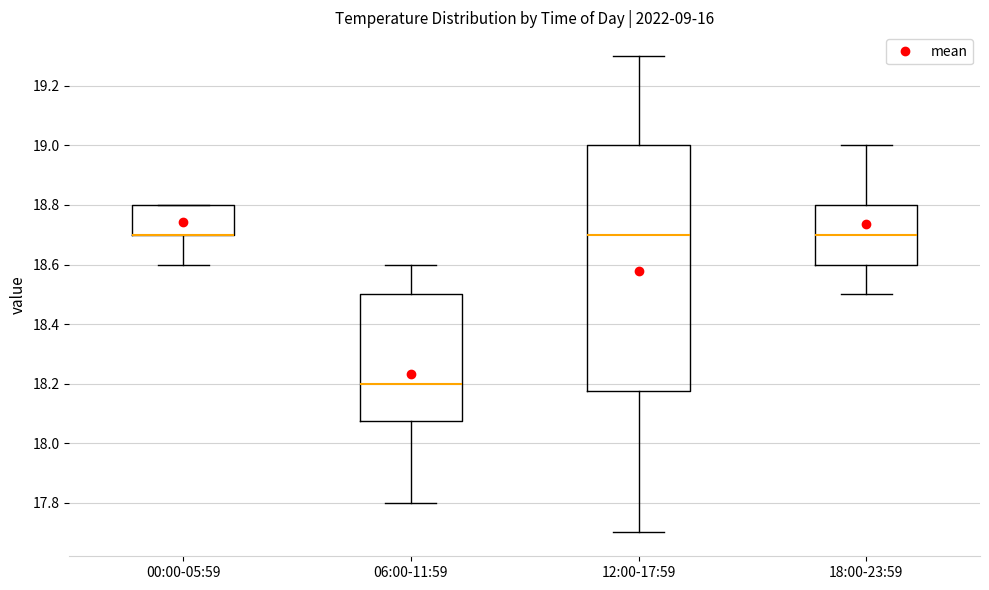

Which box is the tallest, from its lower edge to its upper edge?

12:00-17:59